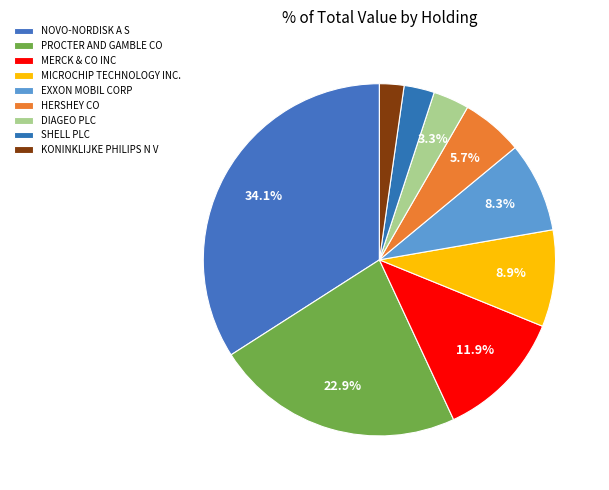

Is it true that KONINKLIJKE PHILIPS N V is 1% of the pie?

False